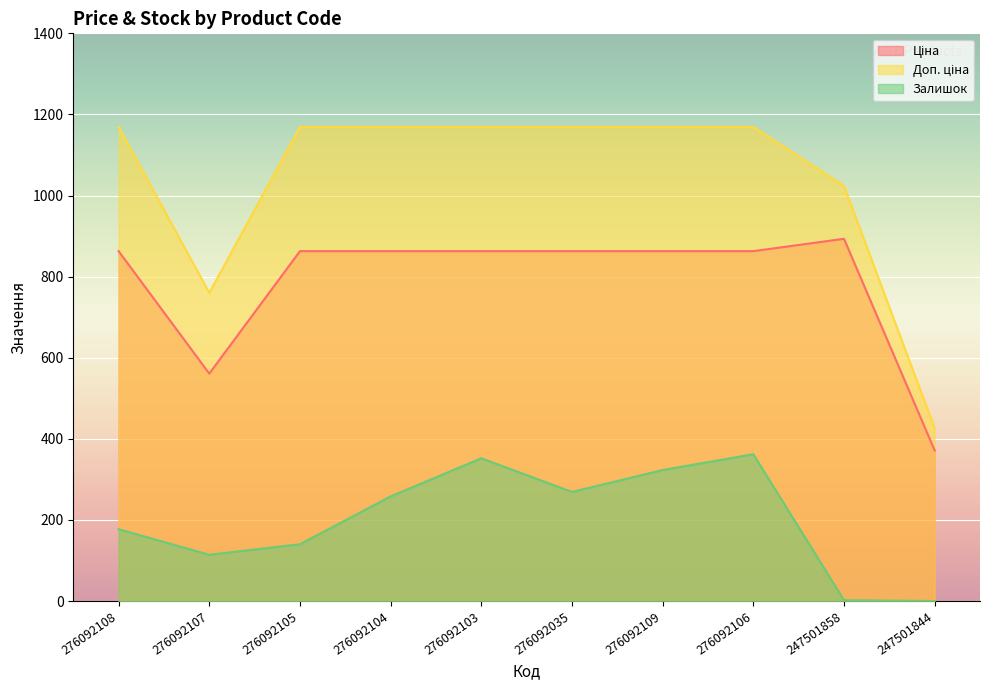

How many distinct data groups are displayed?

3